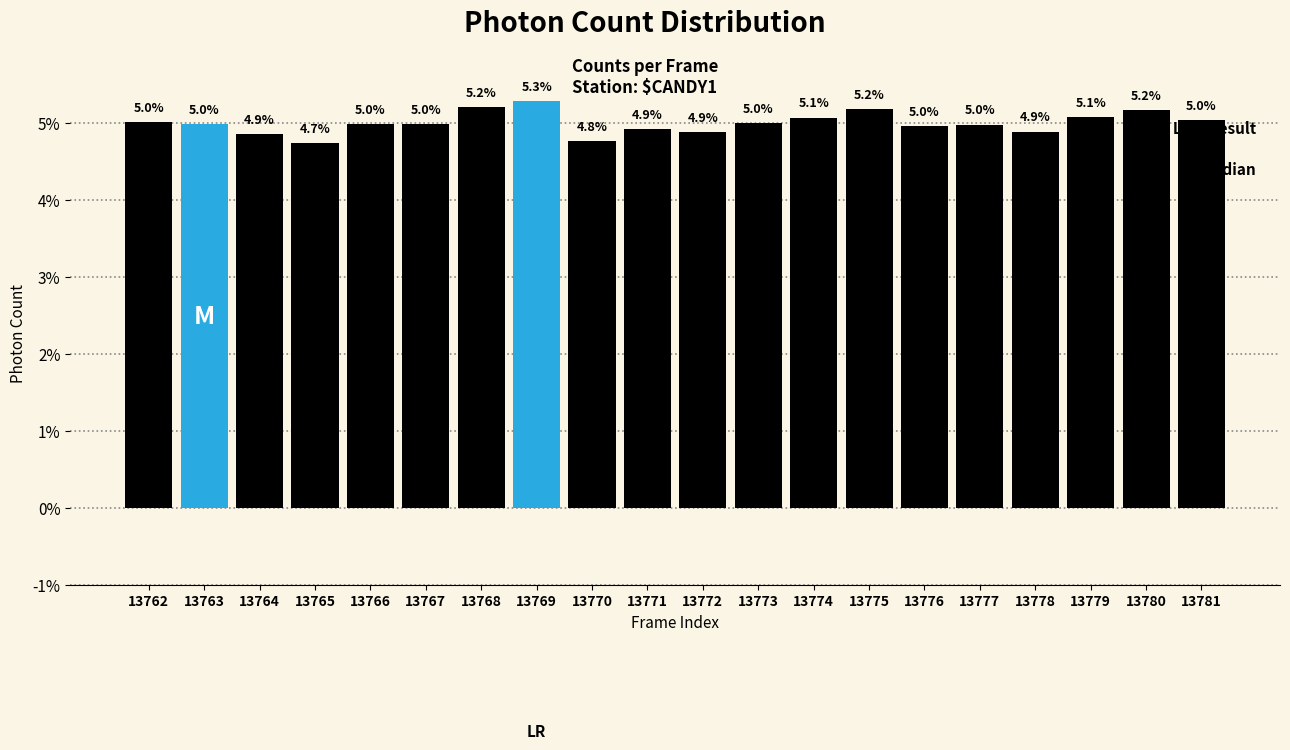

Reading right to left, list all the values displayed in this chart.

13781=5.0	13780=5.2	13779=5.1	13778=4.9	13777=5.0	13776=5.0	13775=5.2	13774=5.1	13773=5.0	13772=4.9	13771=4.9	13770=4.8	13769=5.3	13768=5.2	13767=5.0	13766=5.0	13765=4.7	13764=4.9	13763=5.0	13762=5.0